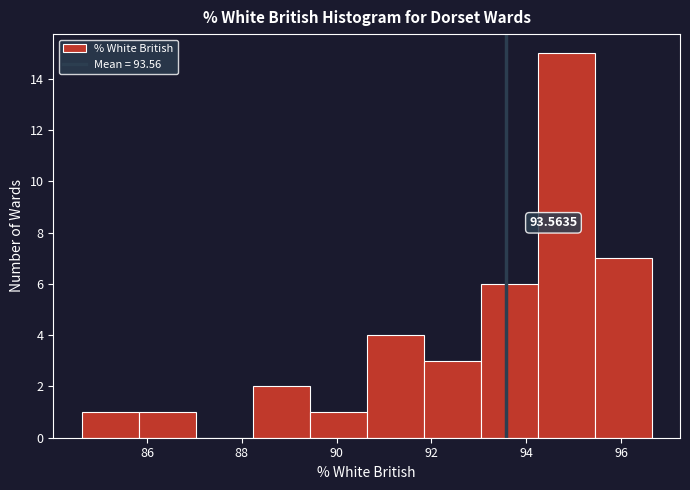

Over which range of the x-axis is the bar tallest?

94.2 to 95.4